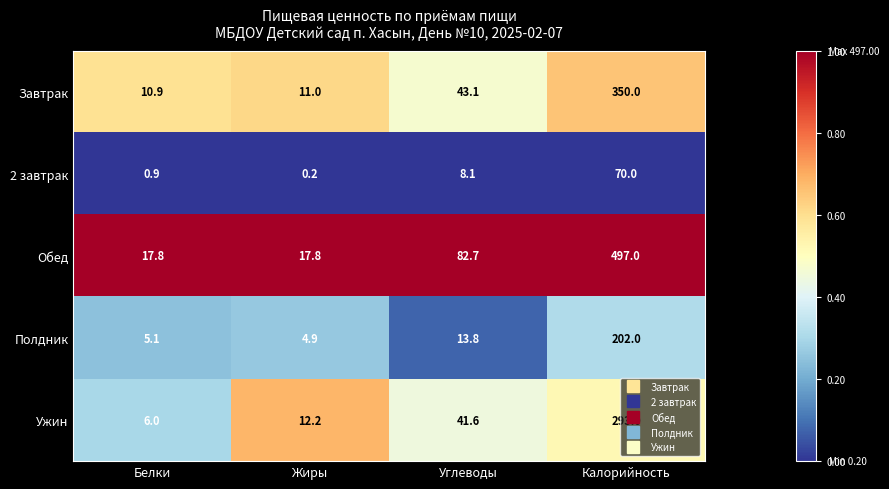

What is the spread (max minus min) of values at Жиры?

17.6